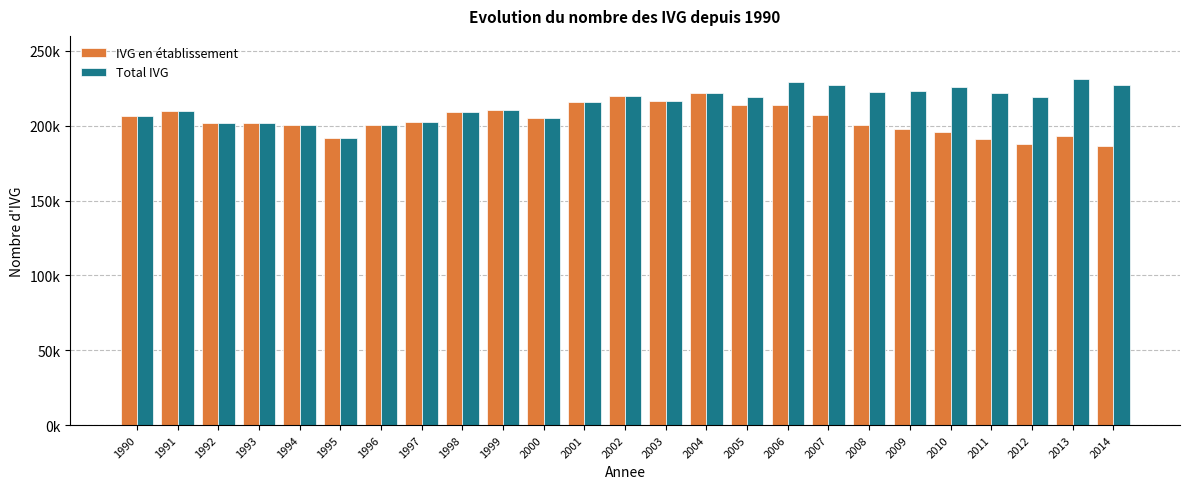

What is the spread (max minus min) of values at 2014?

40581